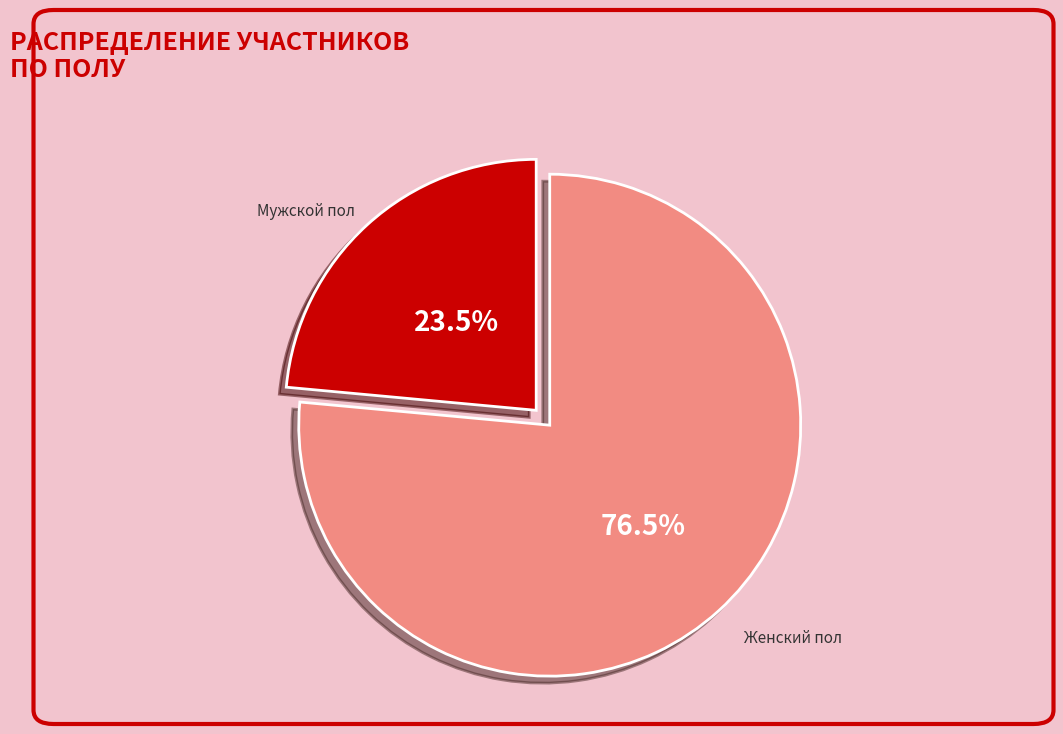

To the nearest percent, what is the average slice percentage?

50%